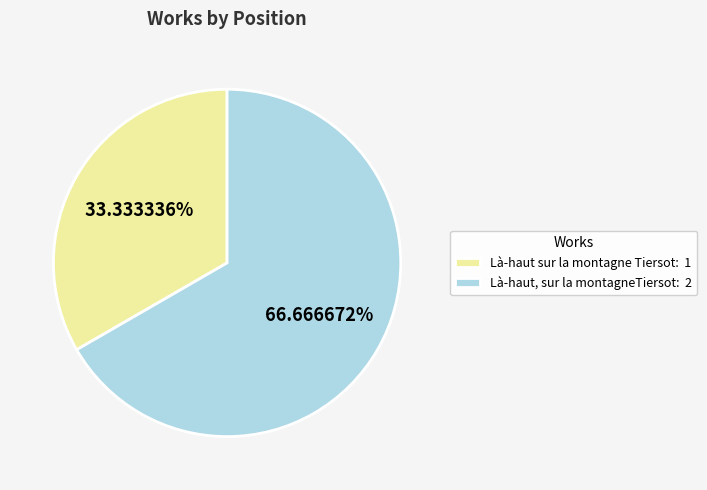

Rank the categories by value from lowest to highest.

Là-haut sur la montagne Tiersot, Là-haut, sur la montagneTiersot